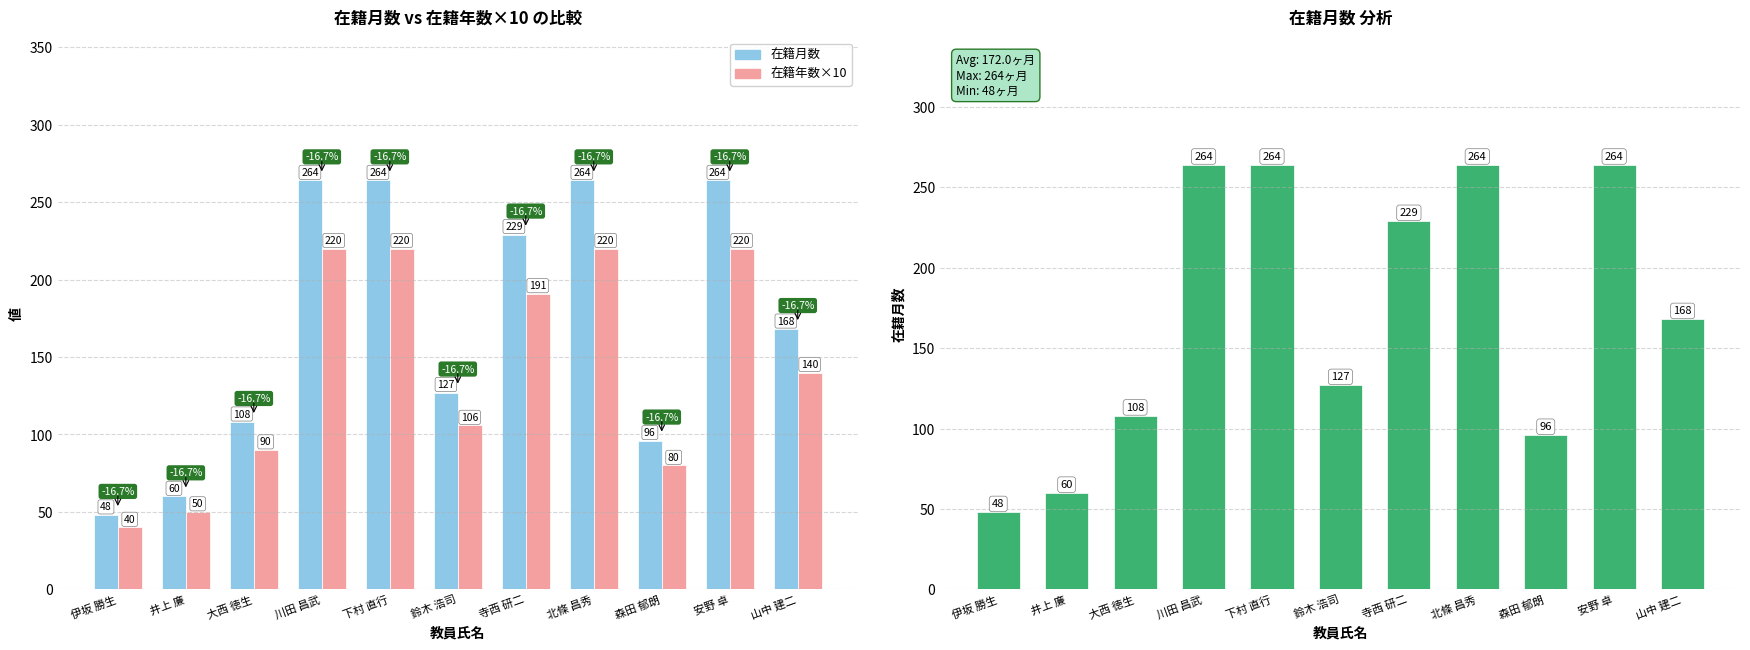

What is the difference between the 在籍月数 values at 川田 昌武 and 寺西 研二?

35.0